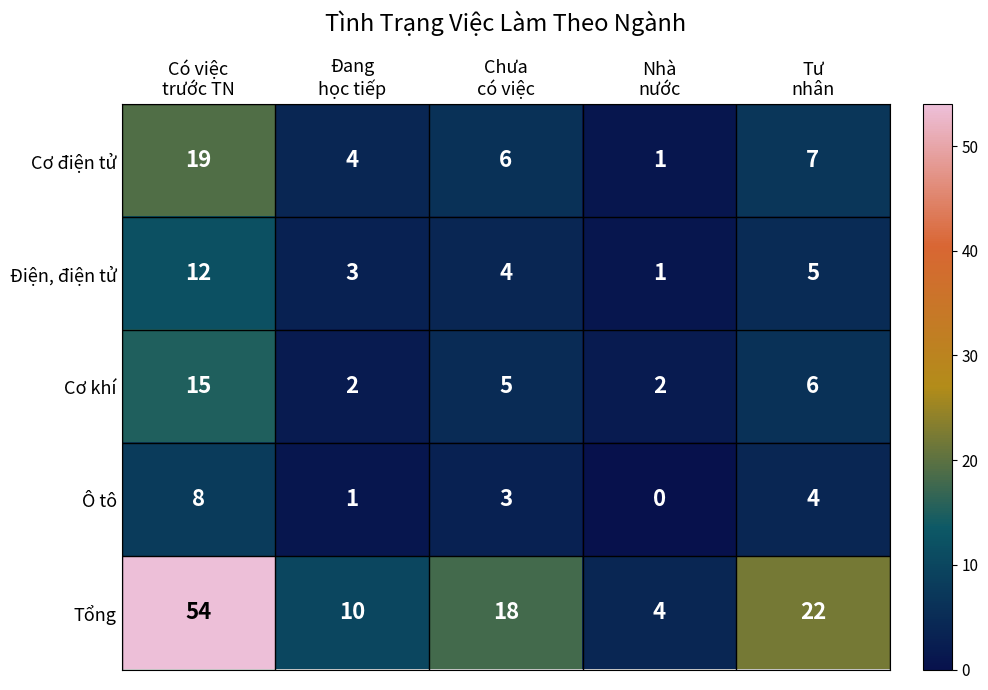

What is the sum of all Điện, điện tử values?

25